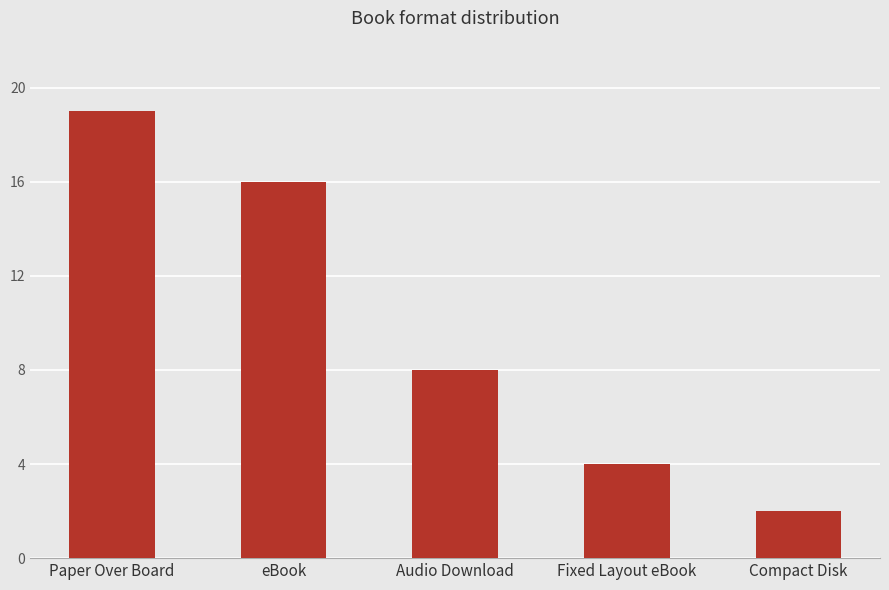

What is the greatest value displayed?

19